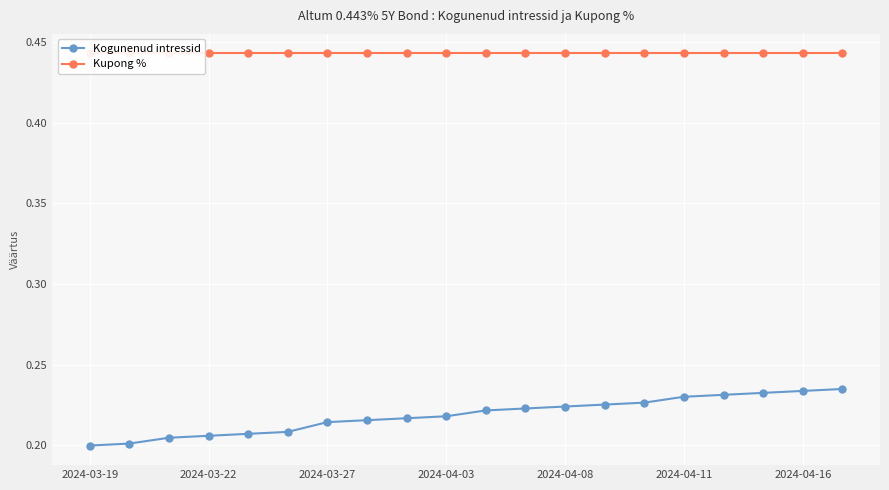

What is the label of the 9th point from the right?

11